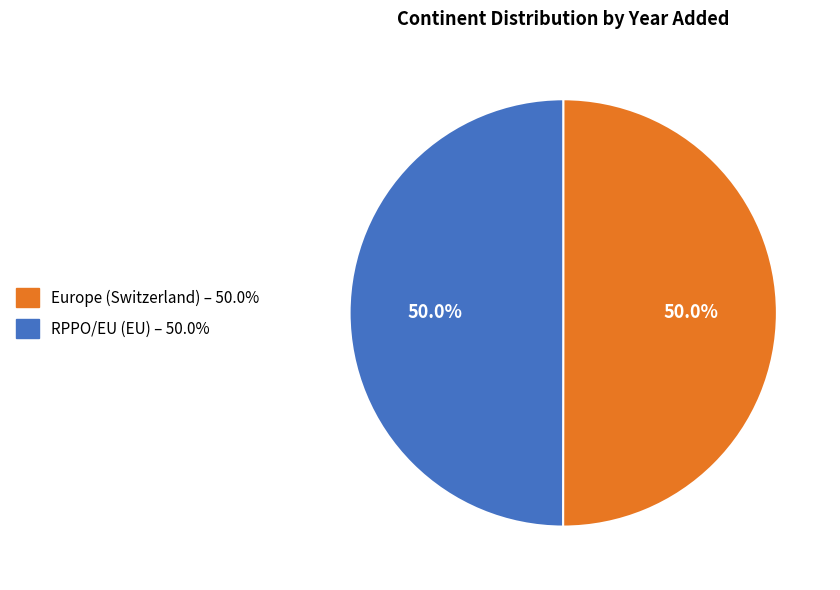

Approximately how many times larger is the value at Europe (Switzerland) compared to RPPO/EU (EU)?

1.0